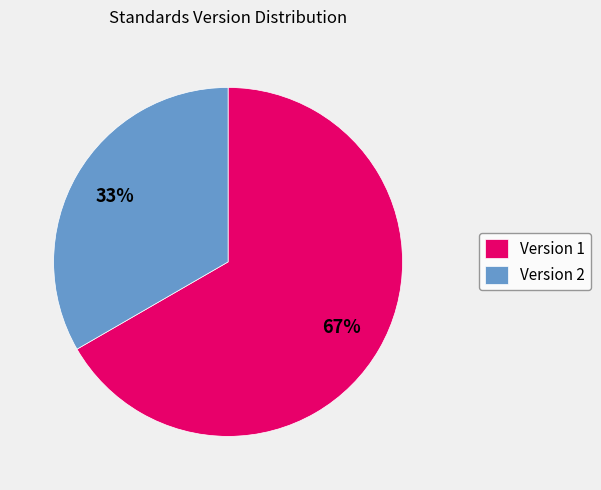

Which slice is the smallest?

Version 2